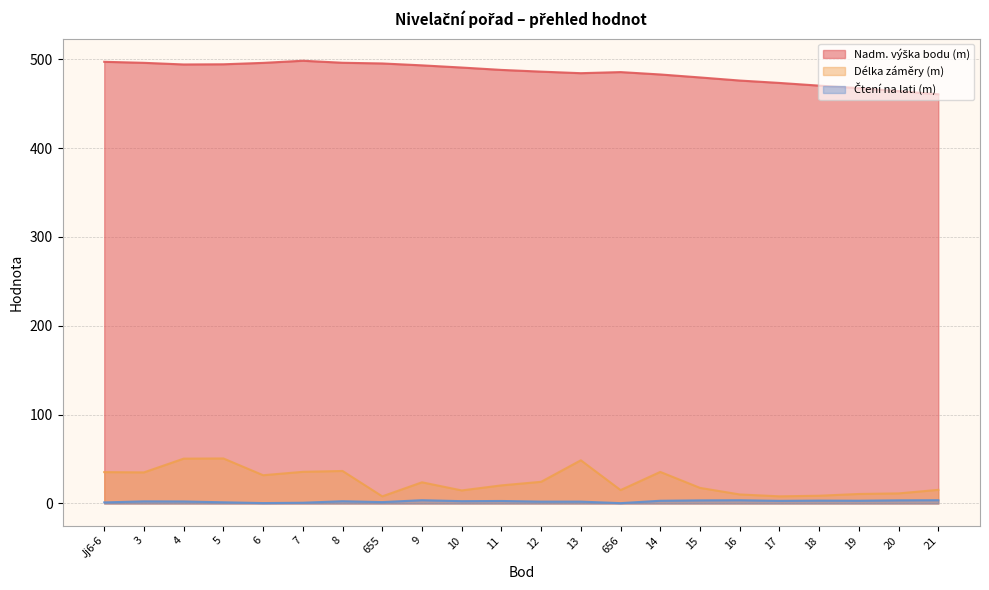

Which label corresponds to the smallest value in the chart?

656